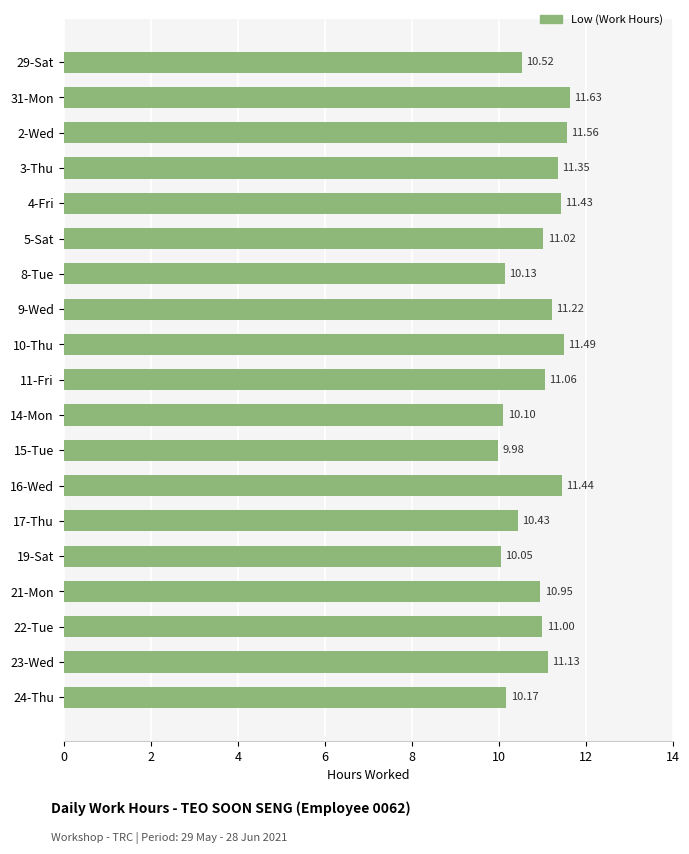

What is the difference between the values at 11-Fri and 29-Sat?

0.5